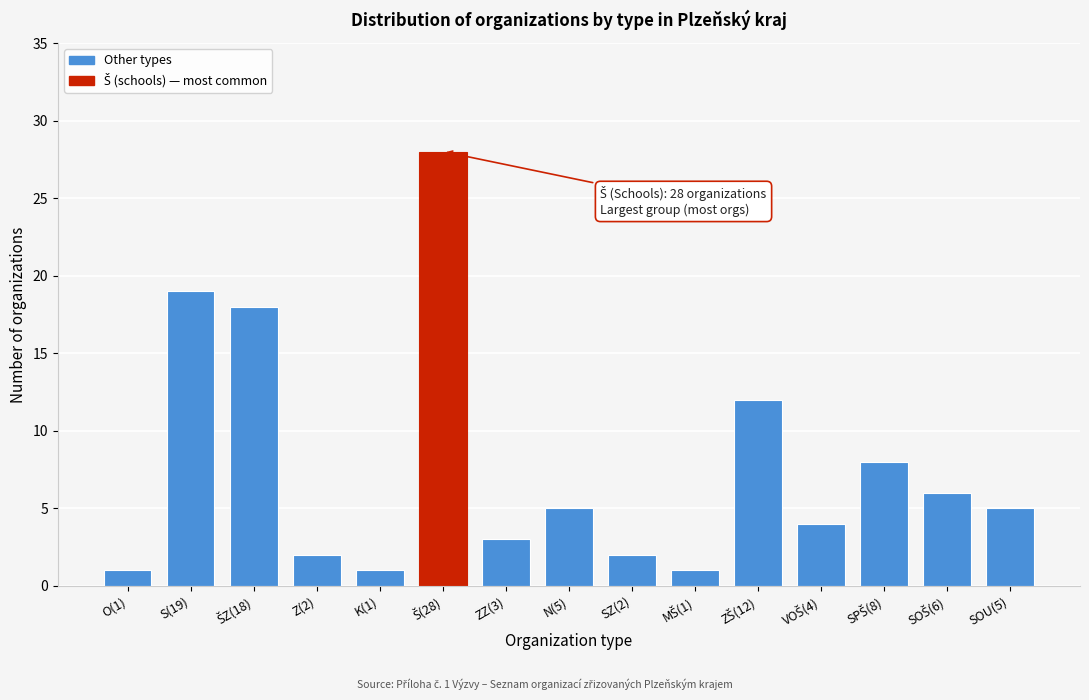

Reading right to left, what are all the values shown in this chart?

5	6	8	4	12	1	2	5	3	28	1	2	18	19	1